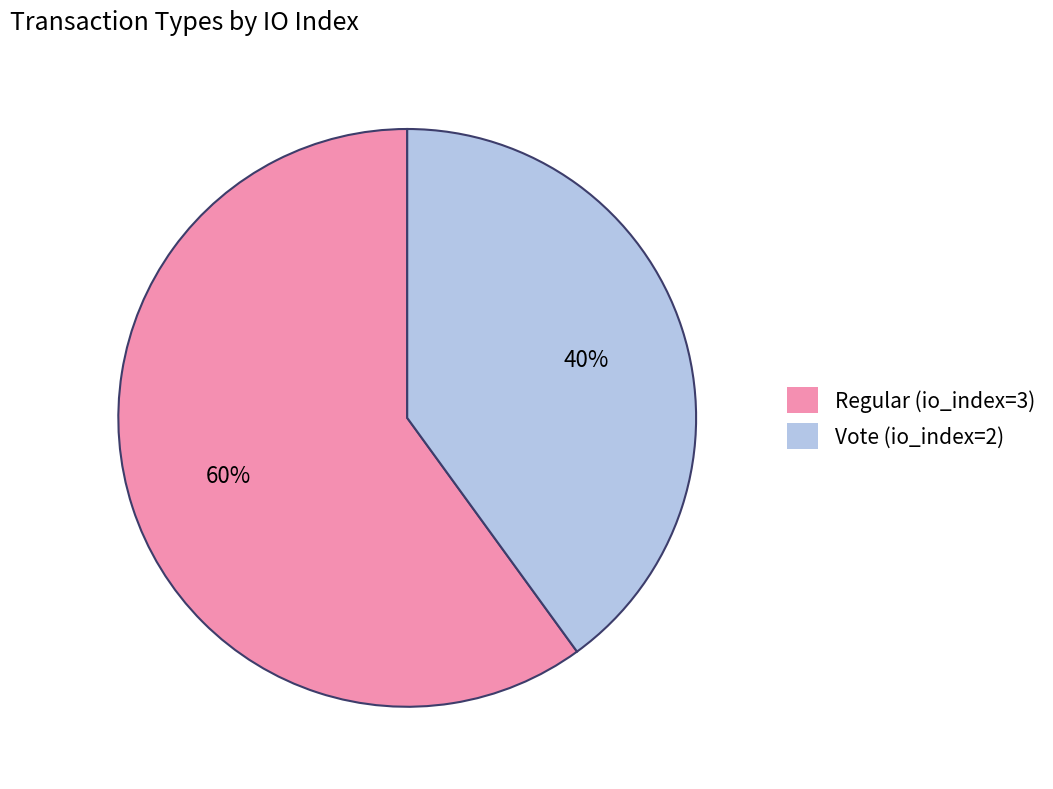

Which category has the smallest portion of the pie?

Vote (io_index=2)